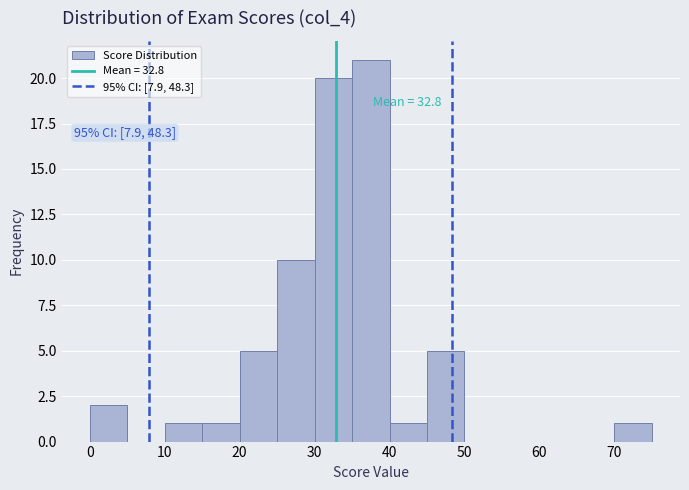

Which range on the x-axis has the tallest bar?

35 to 40